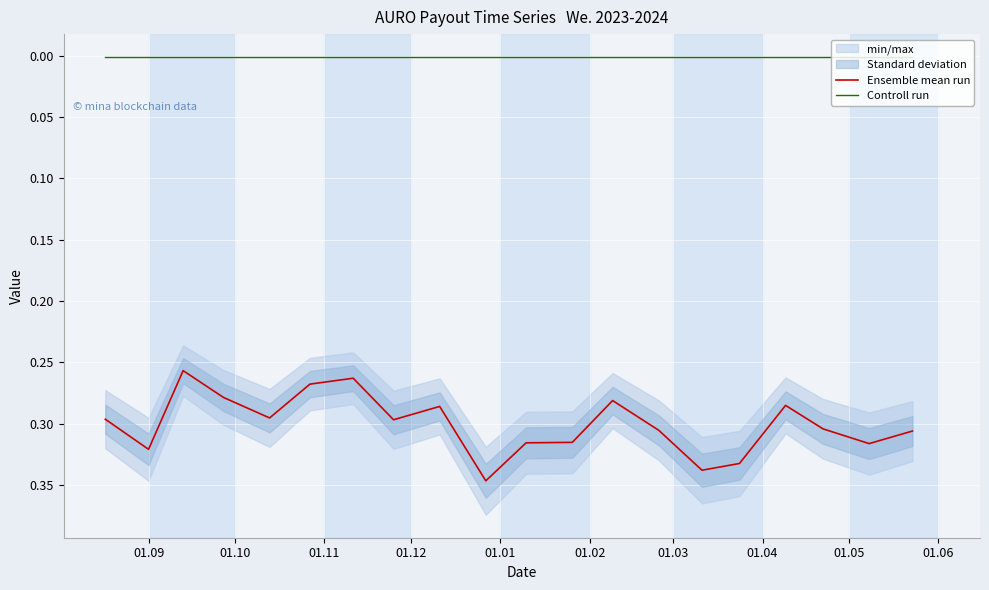

True or false: Controll run and Ensemble mean run cross at least once.

False